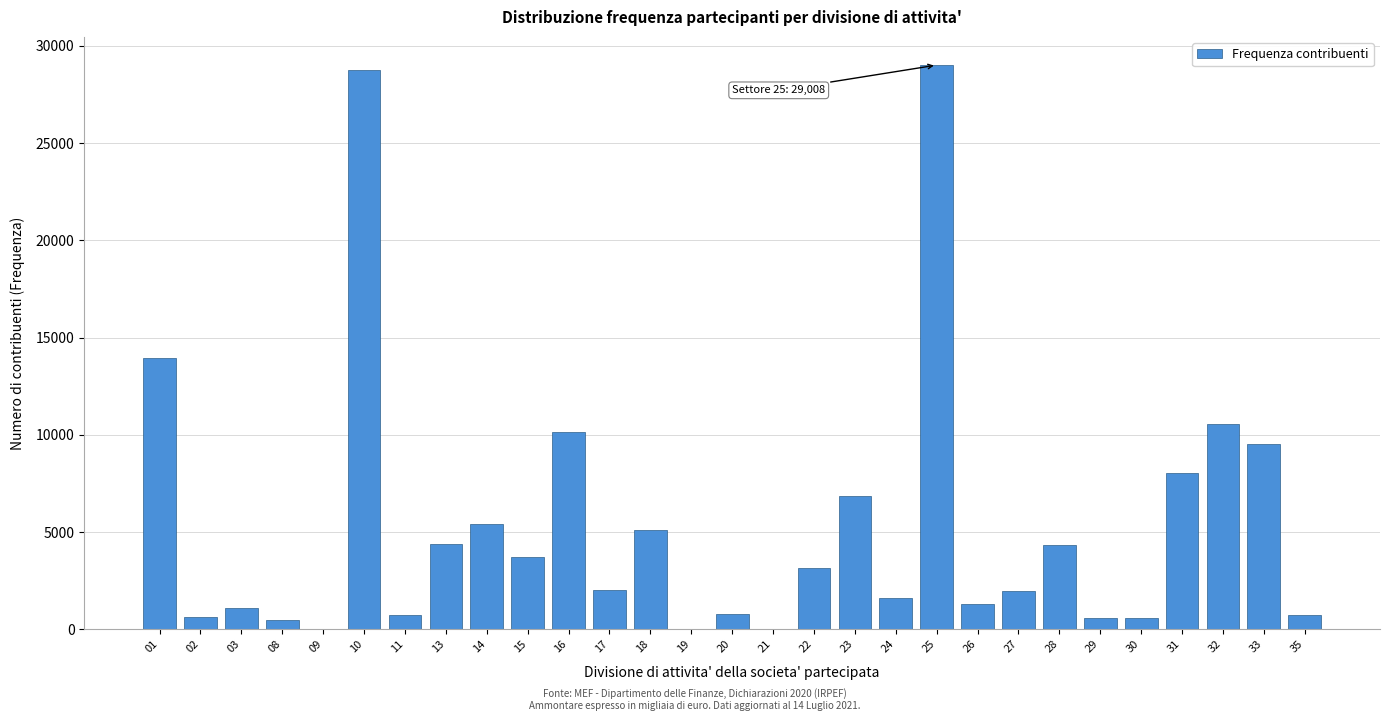

The value at 15 is 6023. True or false?

False